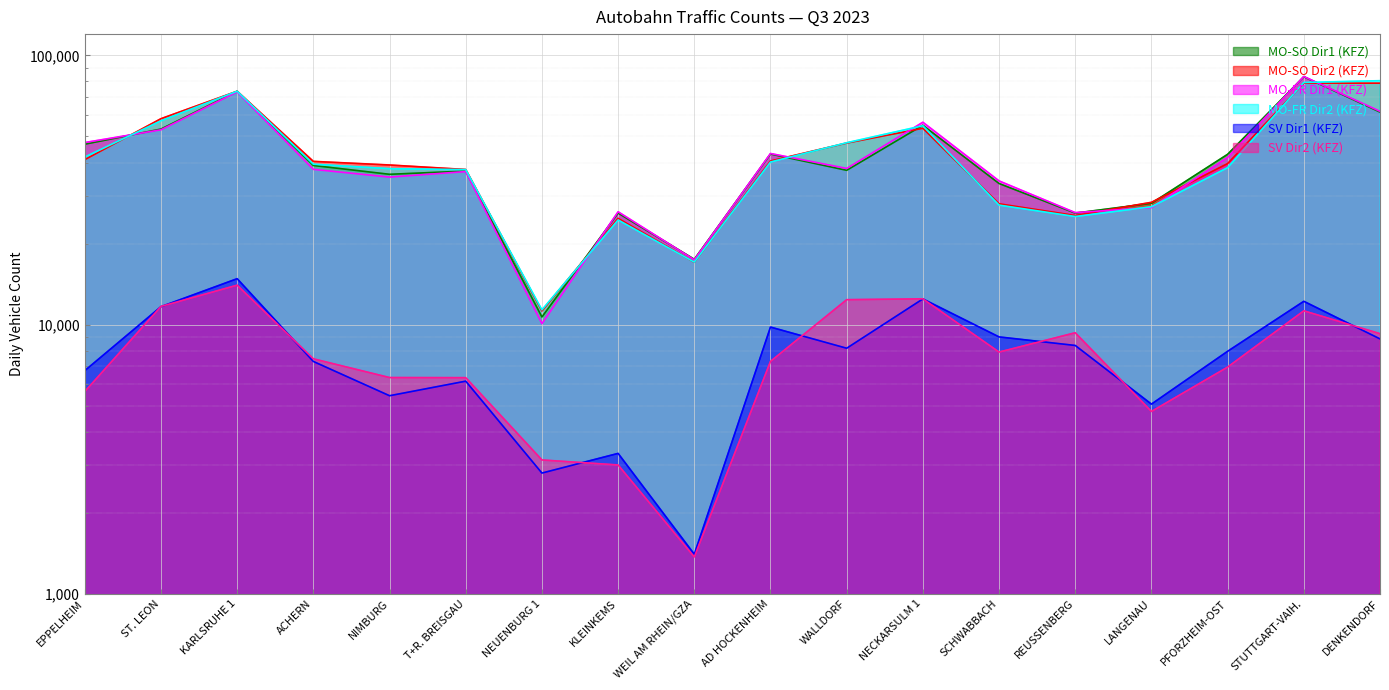

Rank the categories by MO-SO Dir1 (KFZ) value from lowest to highest.

NEUENBURG 1, WEIL AM RHEIN/GZA, KLEINKEMS, REUSSENBERG, LANGENAU, SCHWABBACH, NIMBURG, T+R. BREISGAU, WALLDORF, ACHERN, PFORZHEIM-OST, AD HOCKENHEIM, EPPELHEIM, ST. LEON, NECKARSULM 1, DENKENDORF, KARLSRUHE 1, STUTTGART-VAIH.